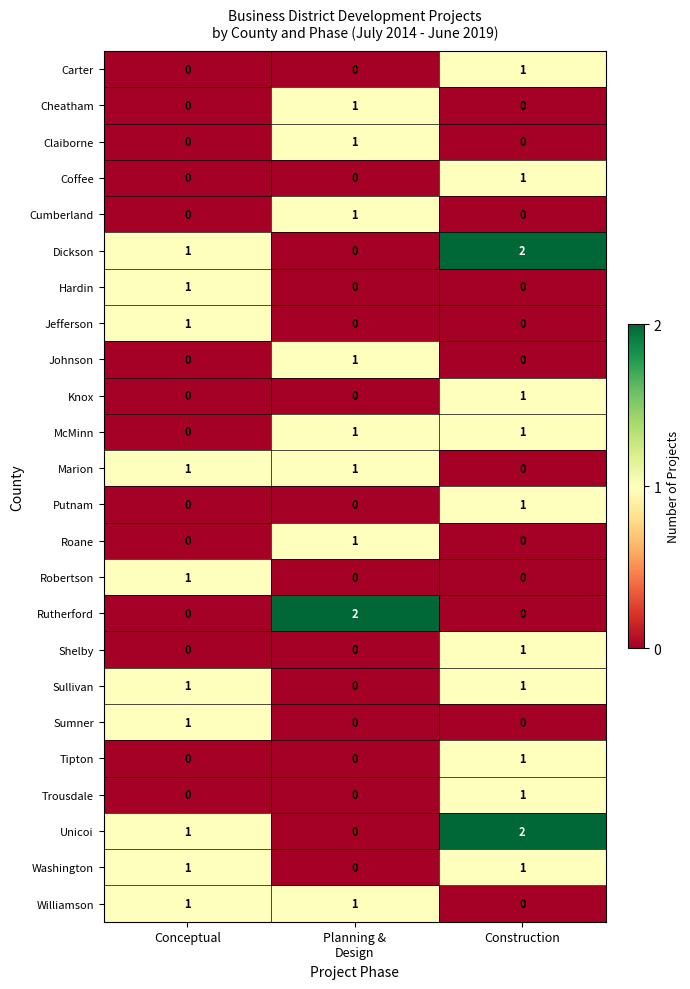

How many Coffee values are between 0 and 1?

3